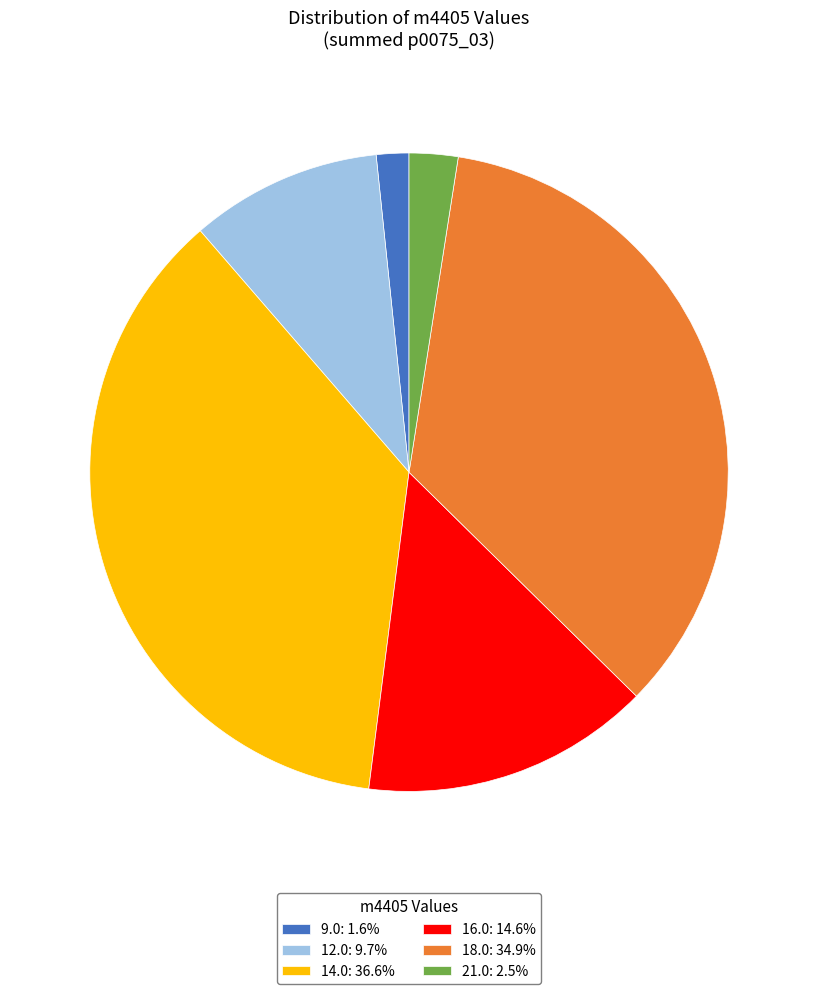

Does 21.0: 2.5% represent more than half of the total?

No